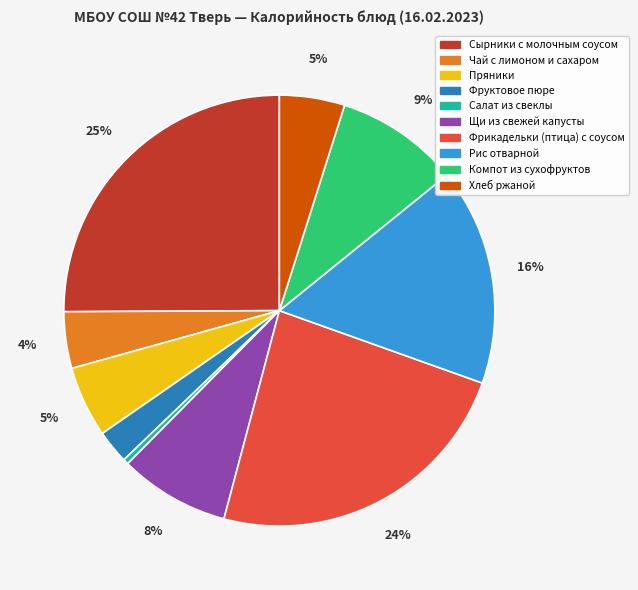

Between Салат из свеклы and Фруктовое пюре, which is larger?

Фруктовое пюре